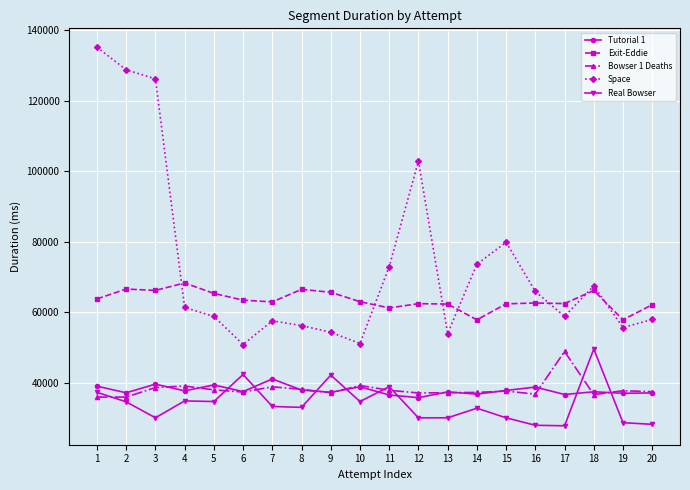

At which category is the sum across all series the highest?

1